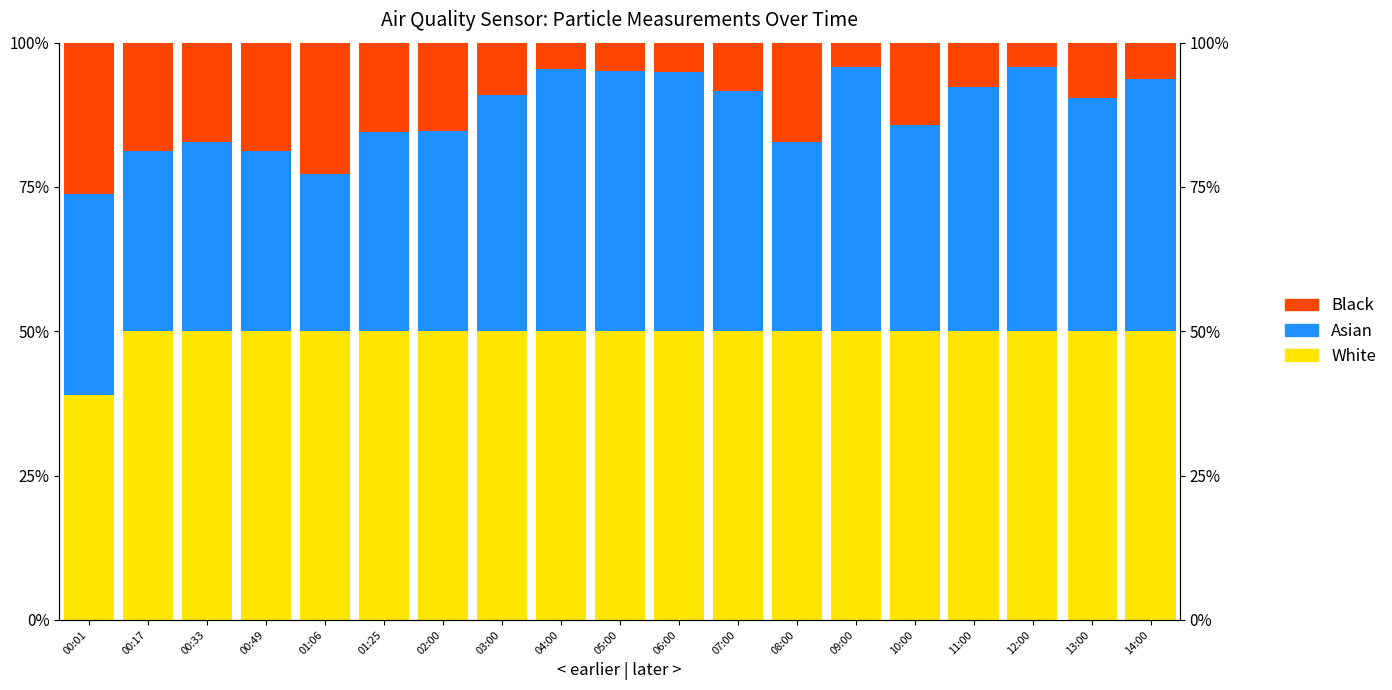

What is the difference between the highest and lowest values at 12:00?

0.5